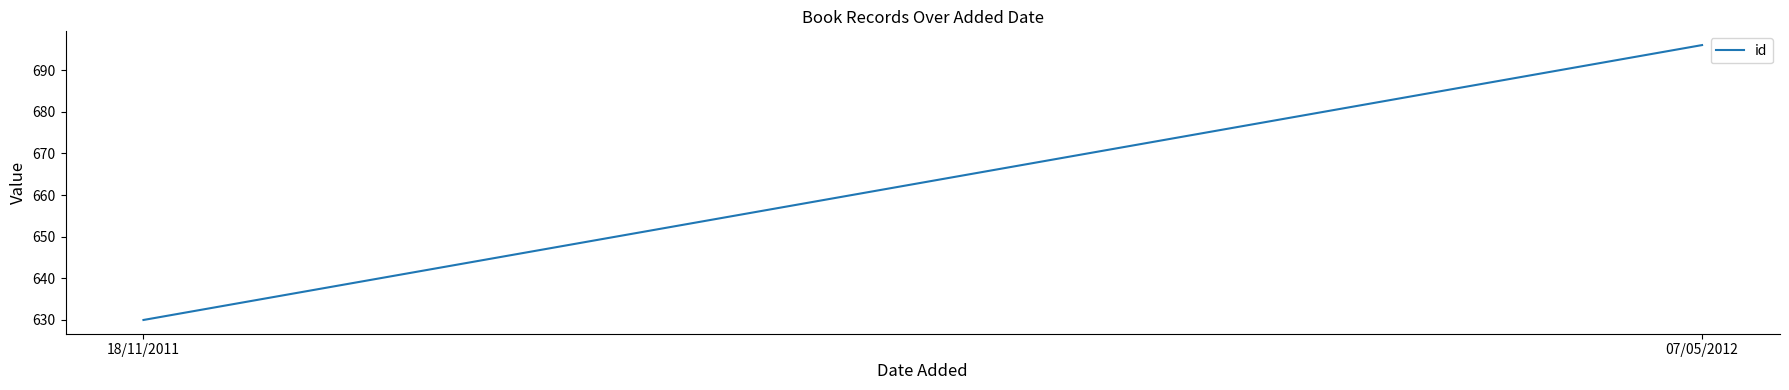

Count the values in the range 630 to 696.

2